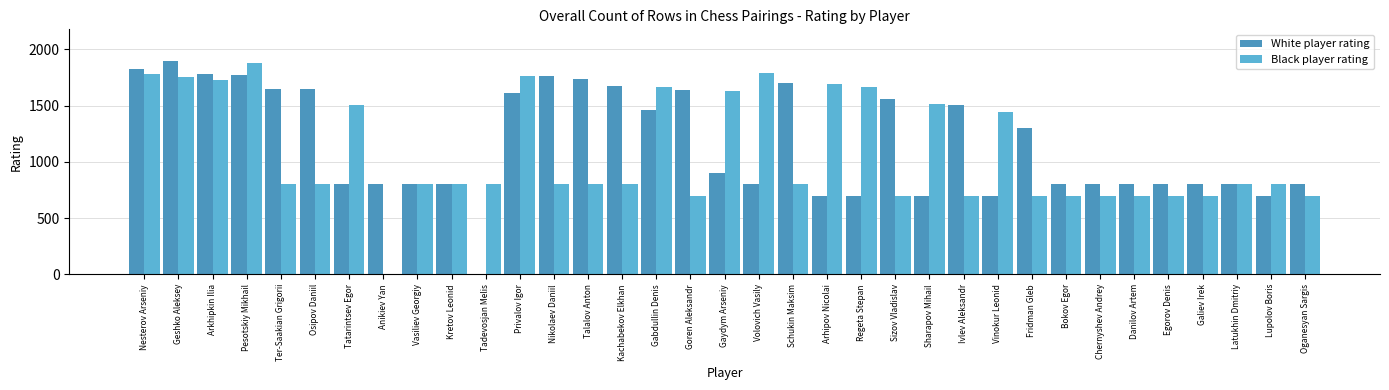

How many distinct data groups are displayed?

2